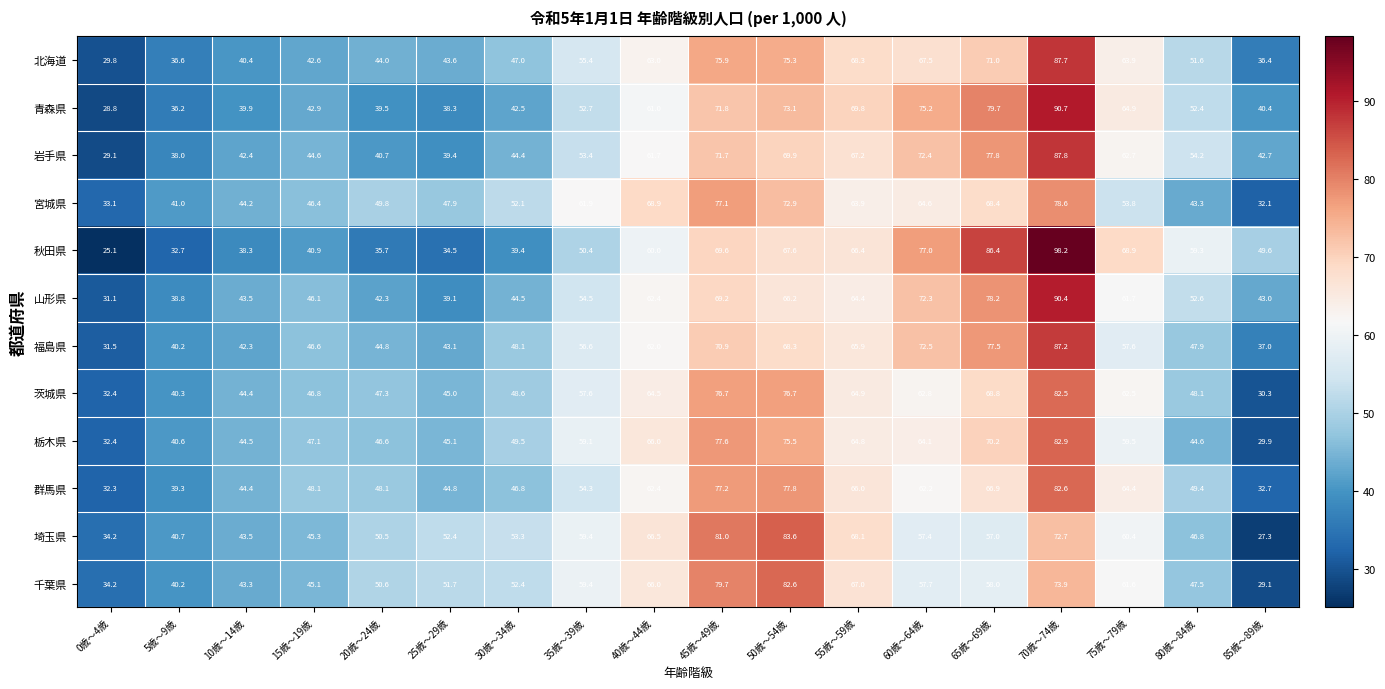

Which series has the largest range (max minus min)?

秋田県